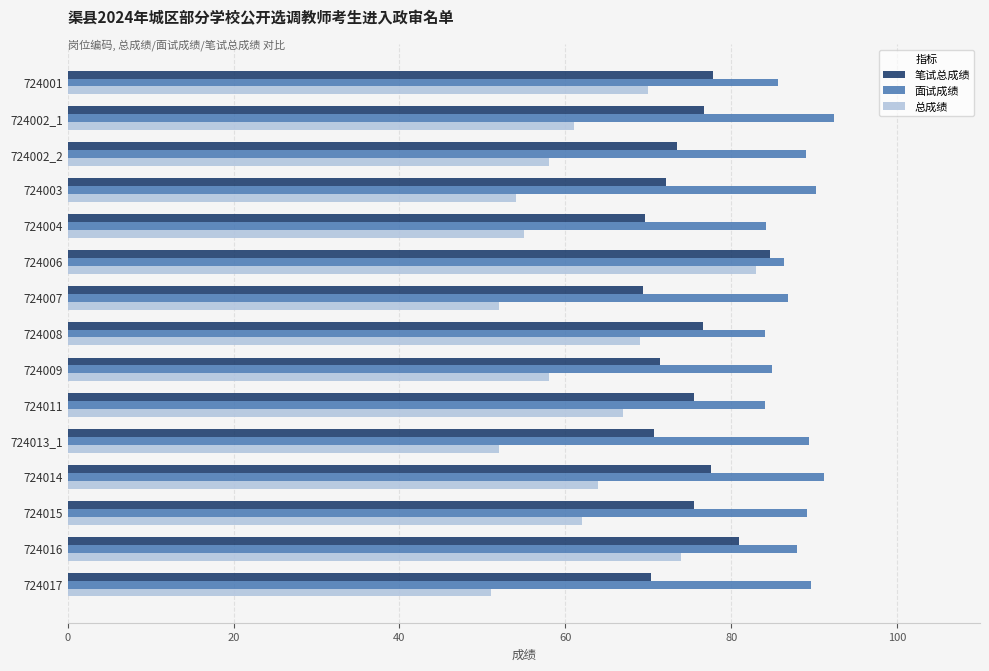

What is the difference between the second highest and second lowest values in the 面试成绩 series?

7.1